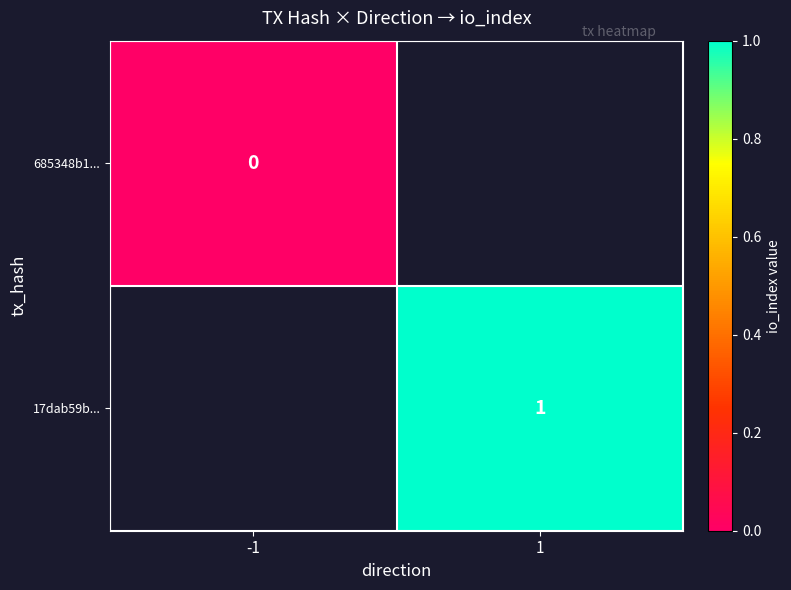

Is it true that 17dab59b... equals 1 at 1?

True